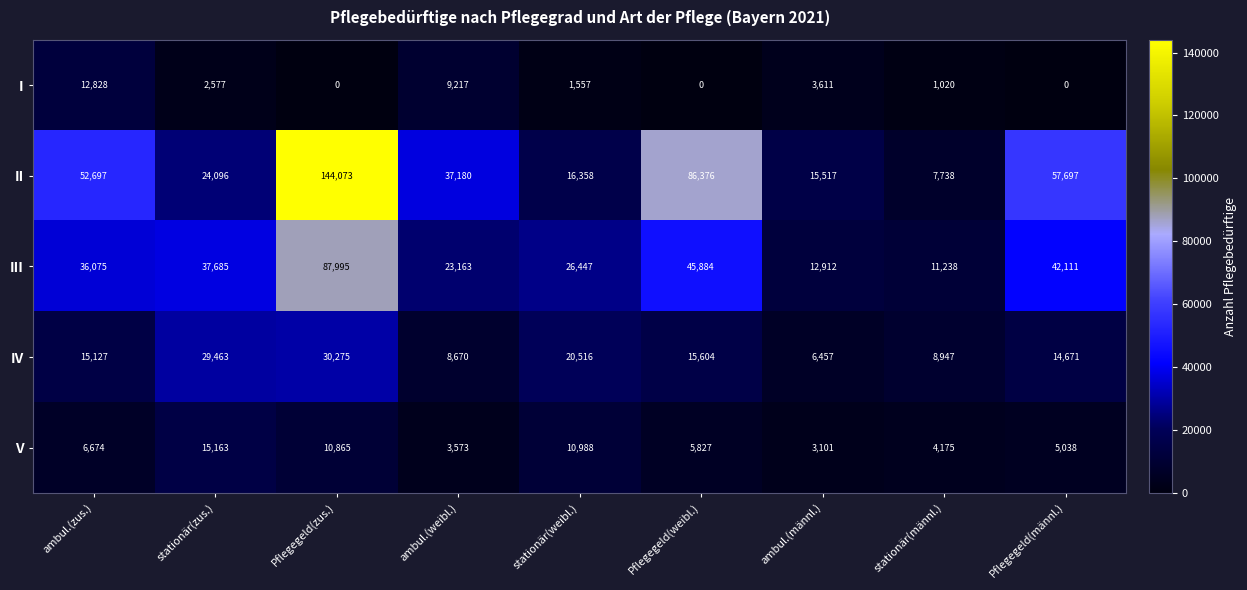

Between Pflegegeld(weibl.) and stationär(männl.), which series saw the biggest shift?

II